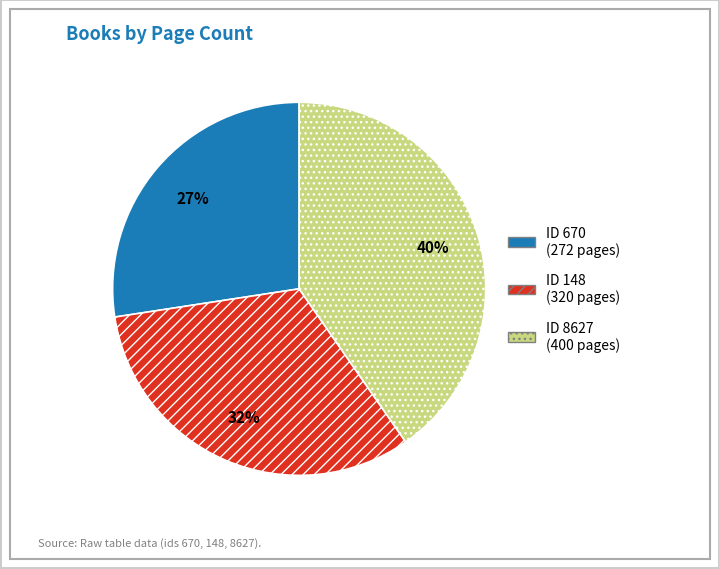

Is there any slice that represents more than half of the pie?

No